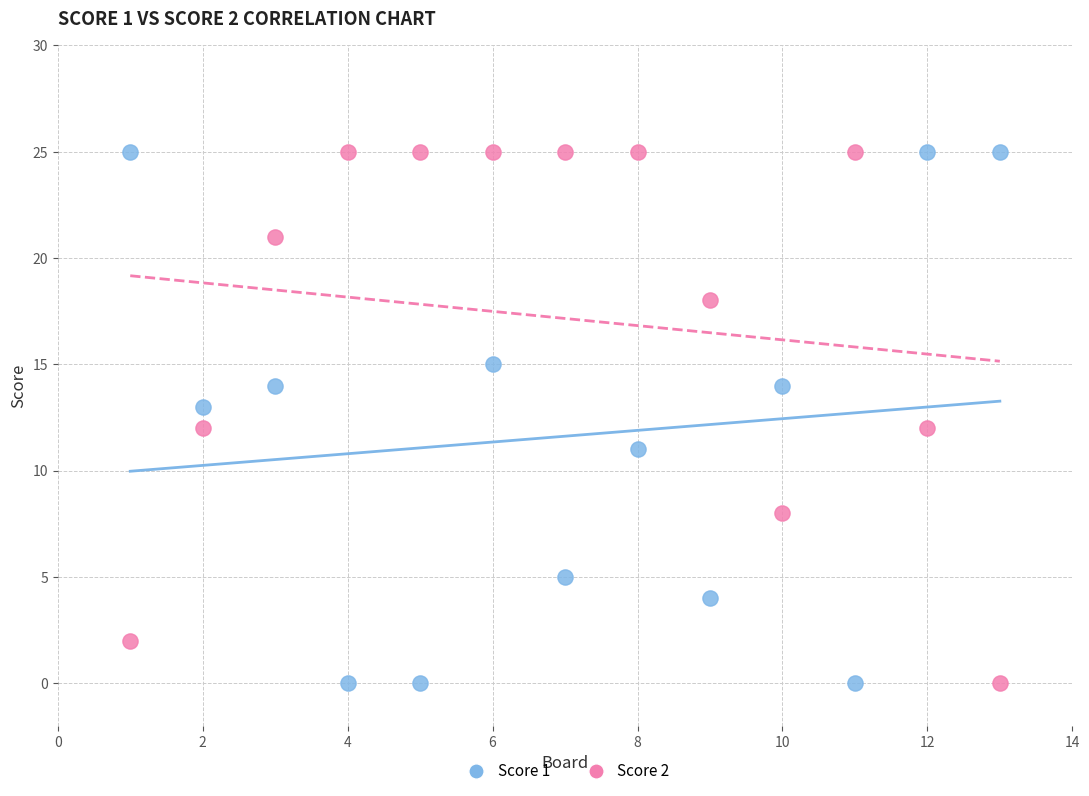

What are all the series names shown in the legend?

Score 1, Score 2